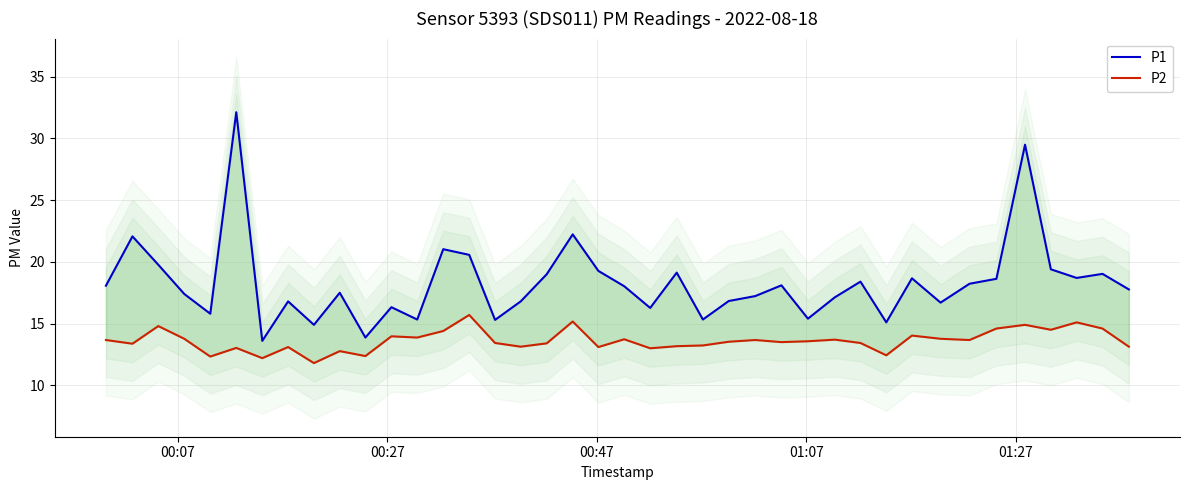

Reading left to right, transcribe all the data shown in this chart.

P1: 18.1	22.1	19.8	17.4	15.8	32.1	13.6	16.8	14.9	17.5	13.9	16.3	15.3	21.0	20.6	15.3	16.8	19.0	22.2	19.3	18.0	16.3	19.1	15.3	16.8	17.2	18.1	15.4	17.1	18.4	15.1	18.7	16.7	18.2	18.6	29.5	19.4	18.7	19.0	17.8
P2: 13.7	13.4	14.8	13.8	12.3	13.0	12.2	13.1	11.8	12.8	12.4	14.0	13.9	14.4	15.7	13.4	13.1	13.4	15.2	13.1	13.7	13.0	13.2	13.2	13.5	13.7	13.5	13.6	13.7	13.4	12.4	14.0	13.8	13.7	14.6	14.9	14.5	15.1	14.6	13.1